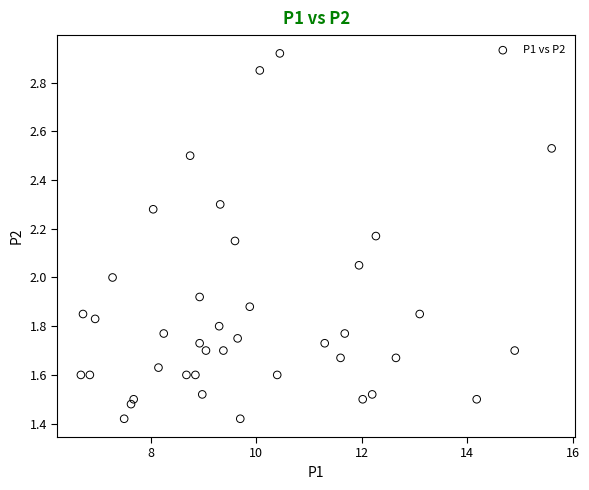

What is the range of X values (max minus min)?

8.9